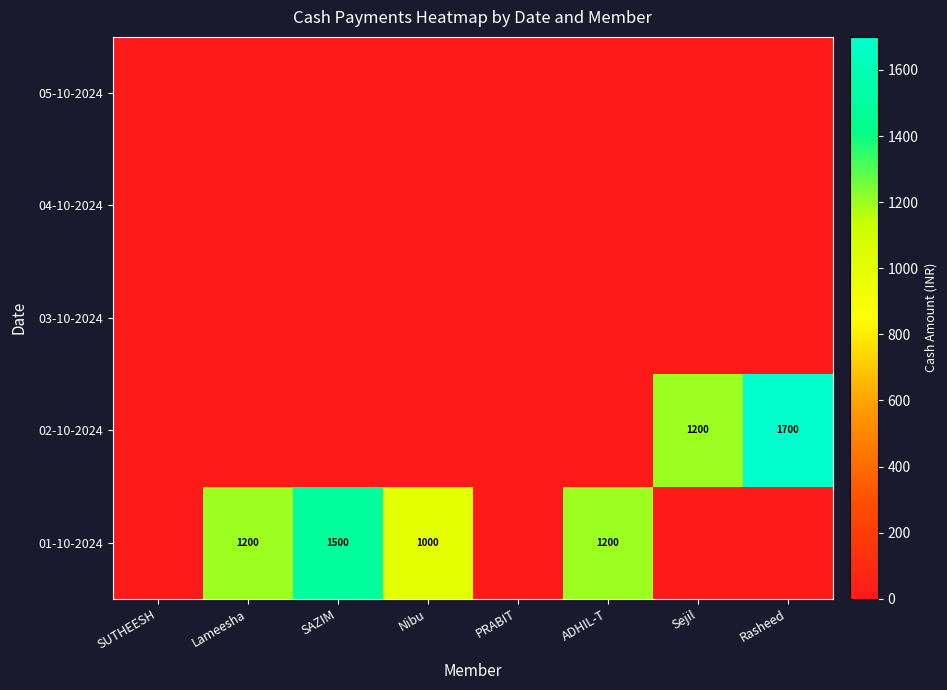

The 01-10-2024 series shows 1200 at Lameesha. True or false?

True